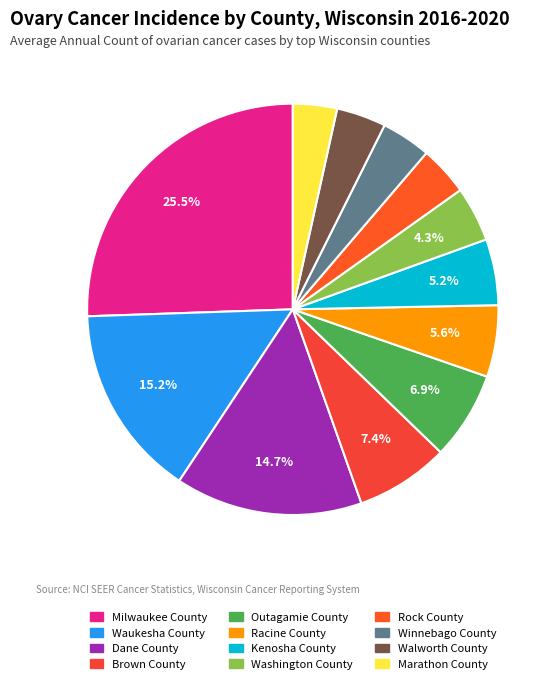

How many segments does this pie chart have?

12